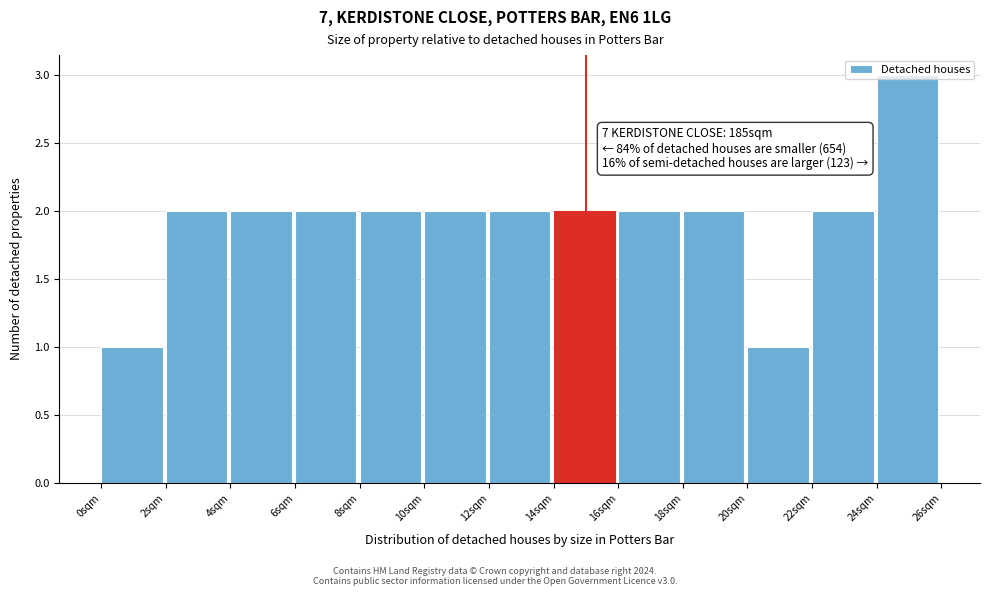

Which range on the x-axis has the tallest bar?

24 to 26